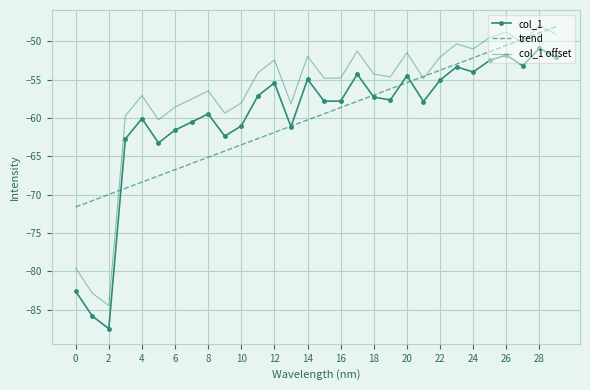

True or false: col_1 and col_1 offset intersect in this chart.

False